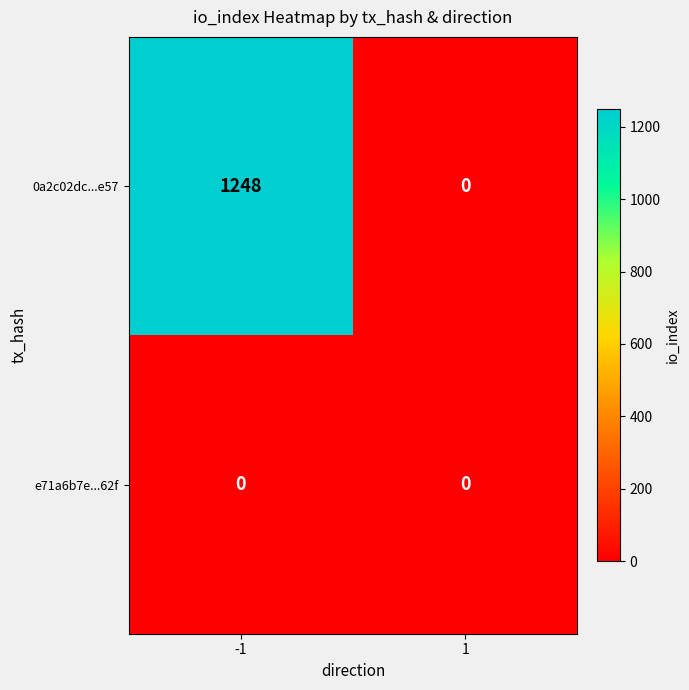

Which series changed the most between -1 and 1?

0a2c02dc...e57